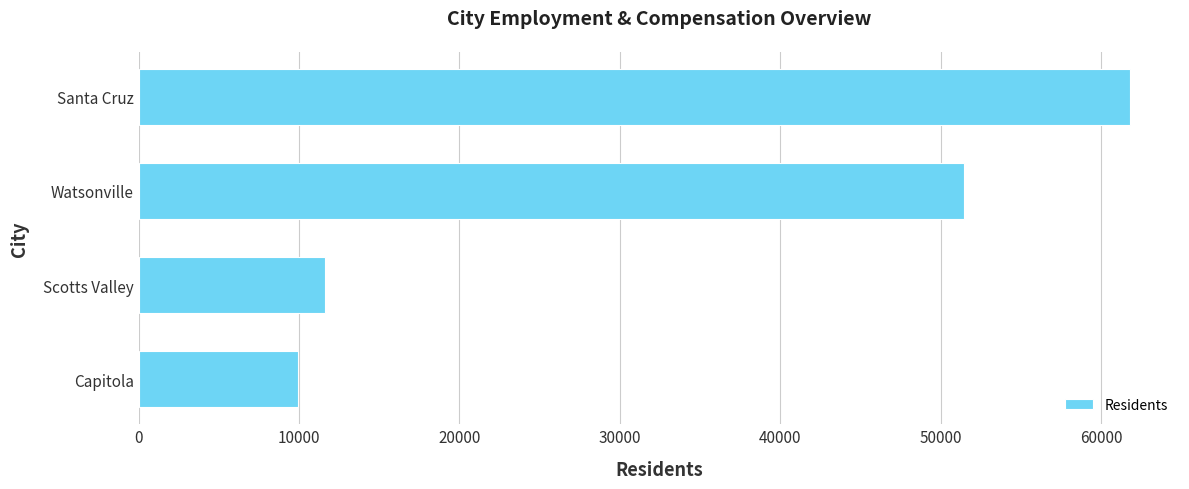

List the labels in order of value, smallest first.

Capitola, Scotts Valley, Watsonville, Santa Cruz